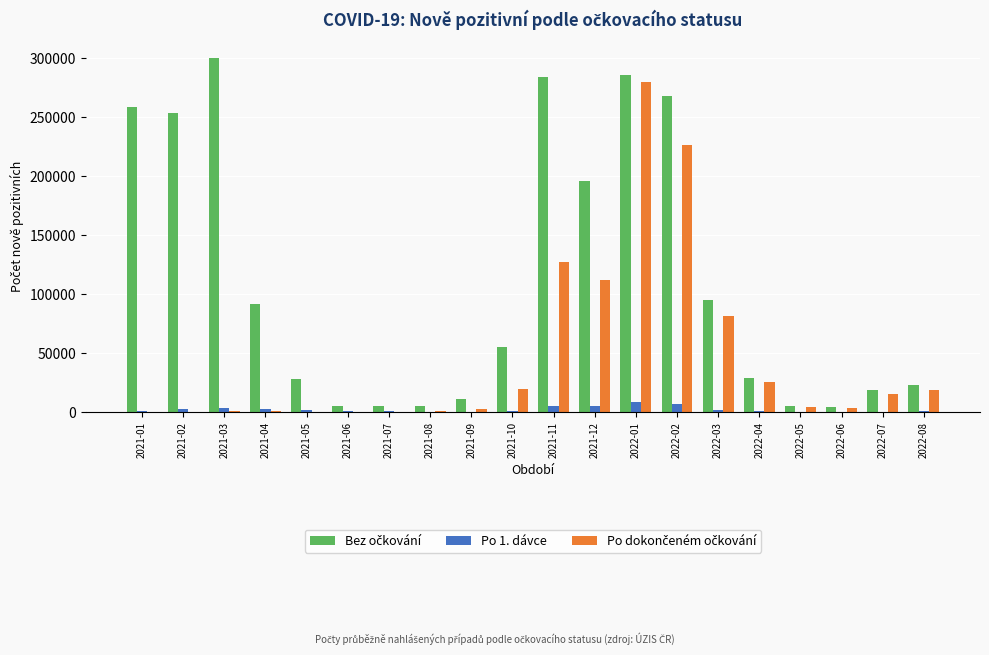

Which label corresponds to the largest value in the chart?

2021-03